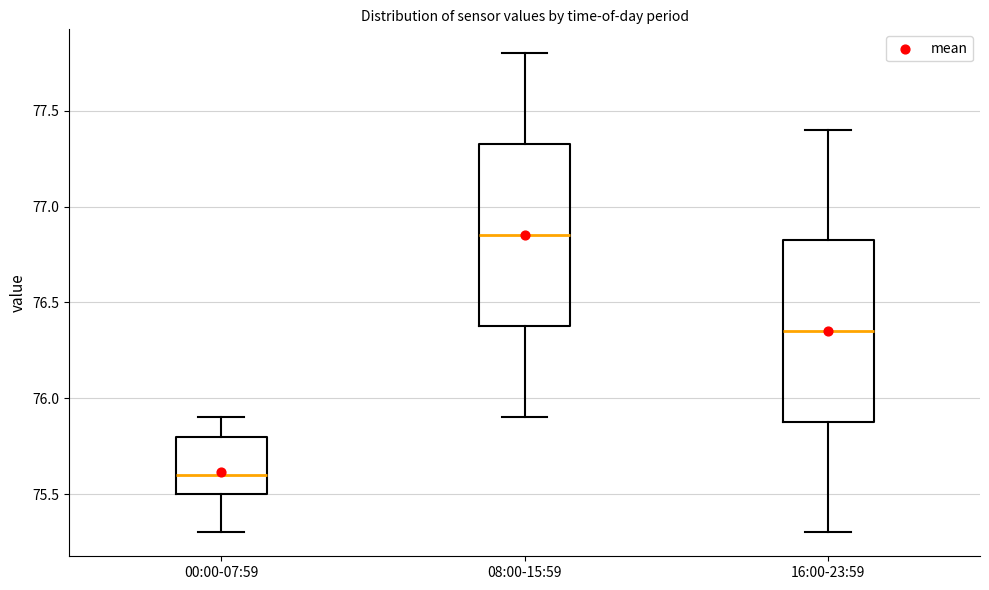

Where is the upper edge of the box for 00:00-07:59 on the y-axis? The values are not printed on the chart, so give them approximately, as read against the axis.

75.80